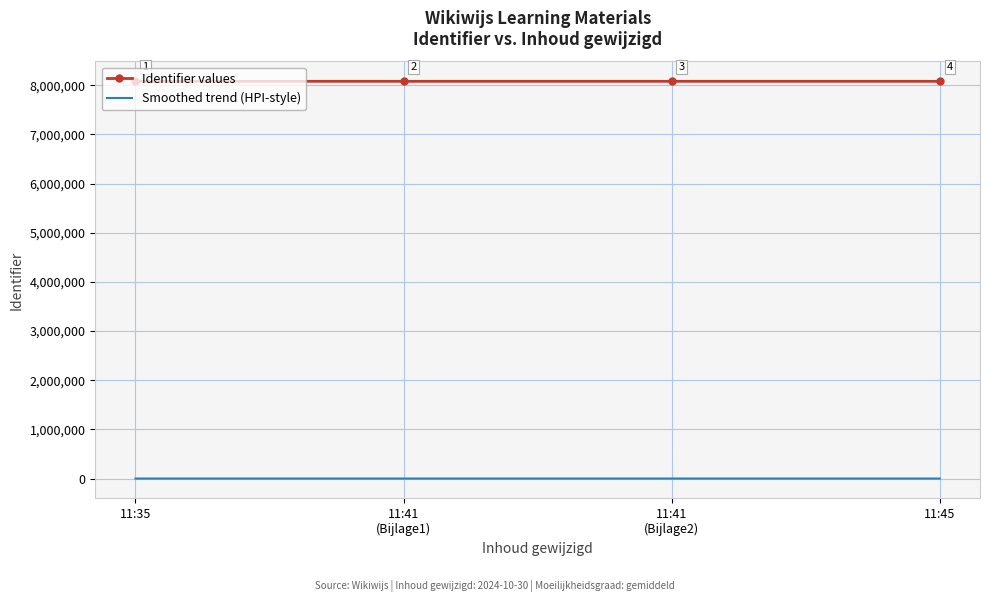

True or false: Identifier values and Smoothed trend (HPI-style) intersect in this chart.

False